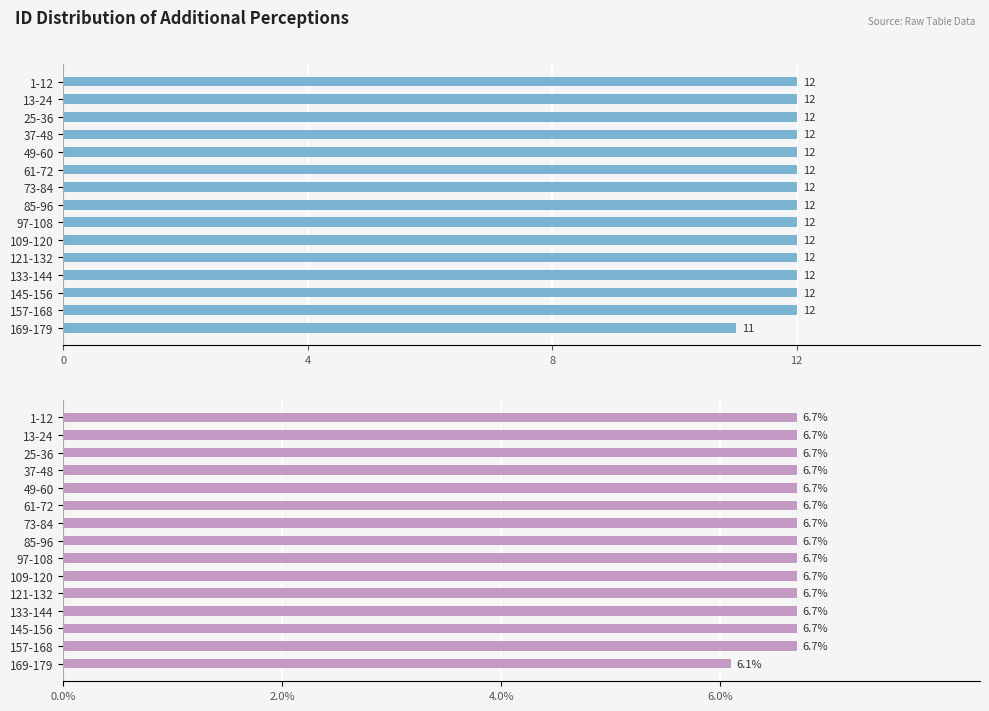

What are all the series names shown in the legend?

Count, Percentage